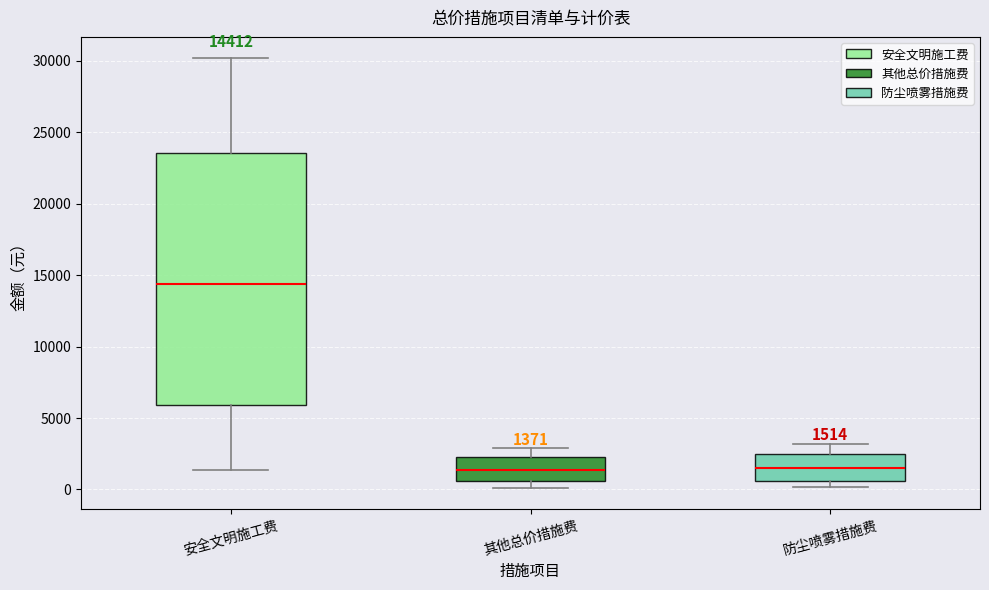

Which box is the tallest, from its lower edge to its upper edge?

安全文明施工费